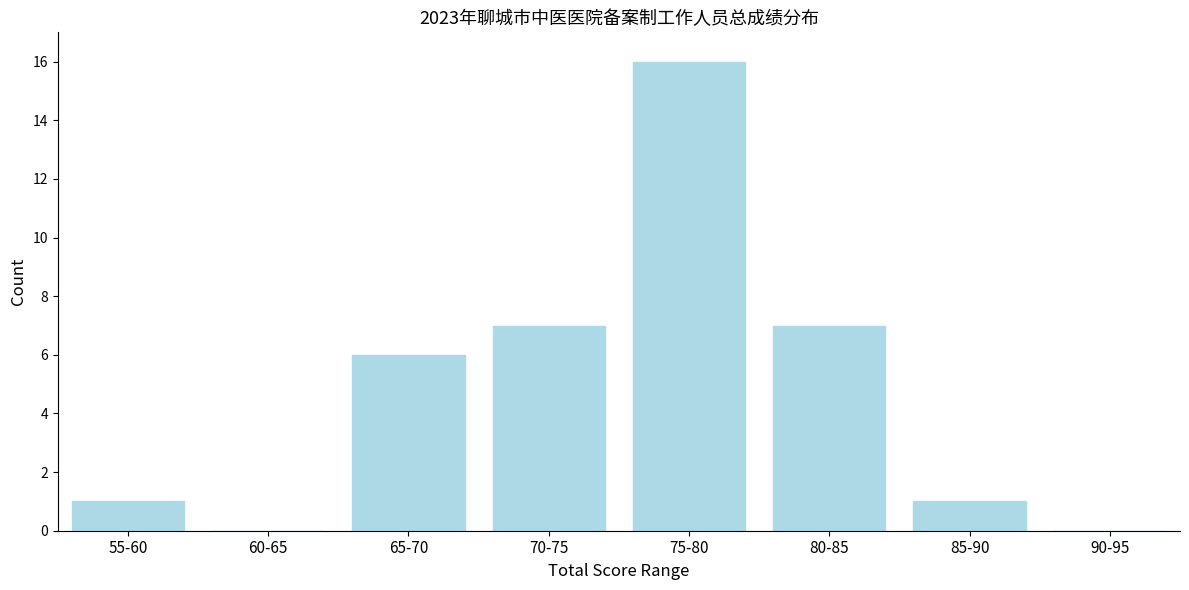

Reading right to left, extract all data points from this chart.

90-95=0	85-90=1	80-85=7	75-80=16	70-75=7	65-70=6	60-65=0	55-60=1